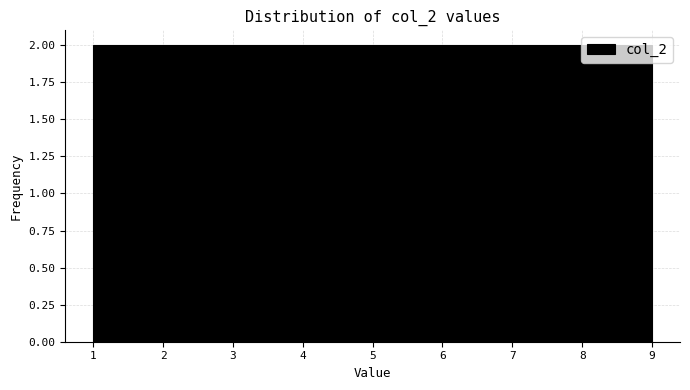

Reading left to right, transcribe this chart: for each bar, give the range it covers on the x-axis and its height. Neither the bar edges nor the heights are printed on the chart, so give them approximately, as read against the axes.

1.0 to 1.9: 2
1.9 to 2.8: 2
2.8 to 3.7: 2
3.7 to 4.6: 2
4.6 to 5.4: 2
5.4 to 6.3: 2
6.3 to 7.2: 2
7.2 to 8.1: 2
8.1 to 9.0: 2